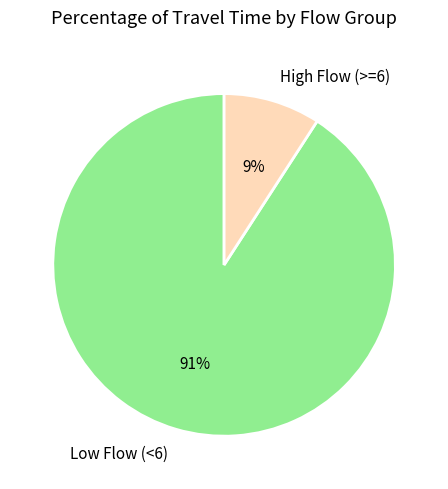

To the nearest percent, what is the combined percentage of High Flow (>=6) and Low Flow (<6)?

100%